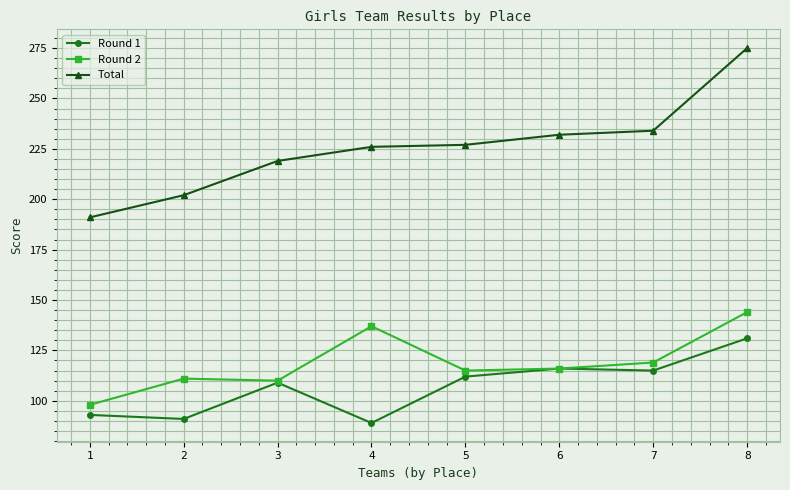

Does the chart display data point markers on the line(s)?

Yes